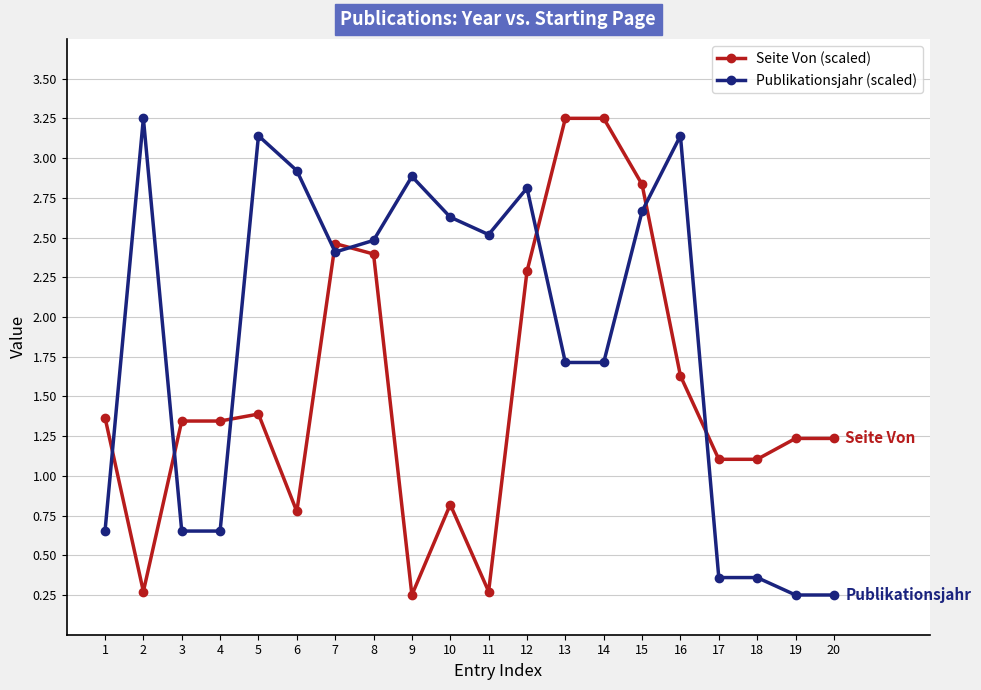

How many values in the Publikationsjahr (scaled) series exceed 2?

11